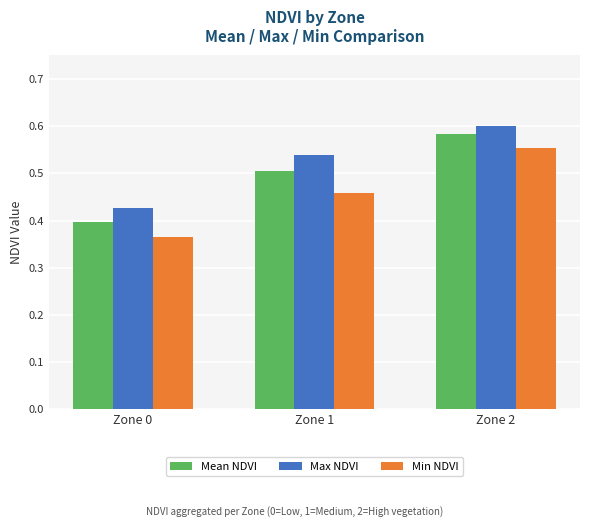

Which series has the largest total across all categories?

Max NDVI